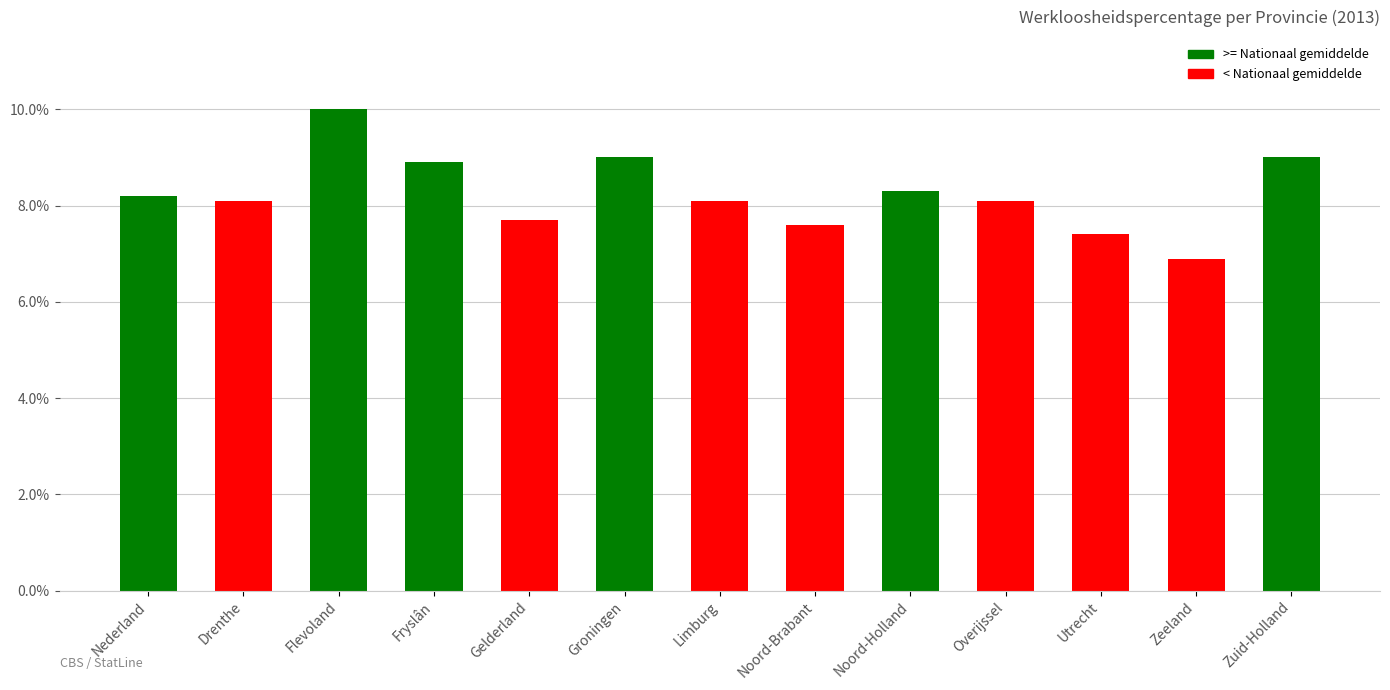

How many distinct data groups are displayed?

1